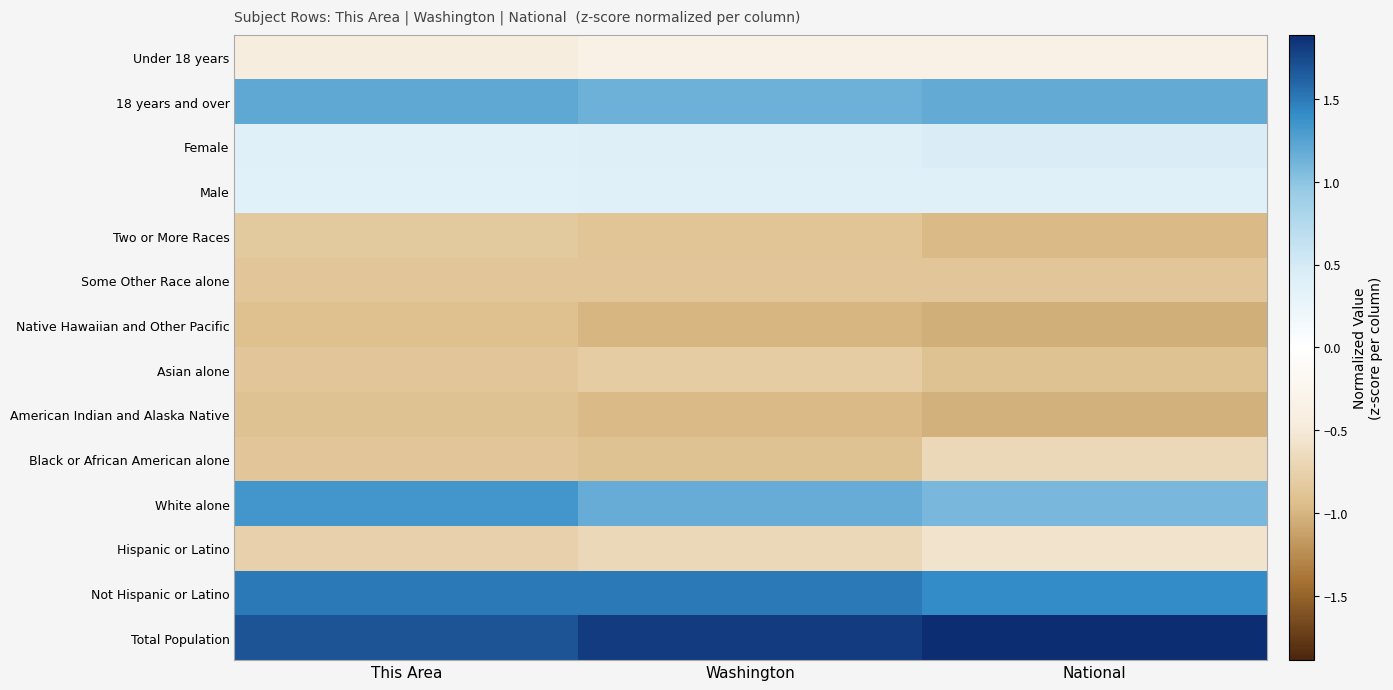

At which category is the sum across all series the highest?

National